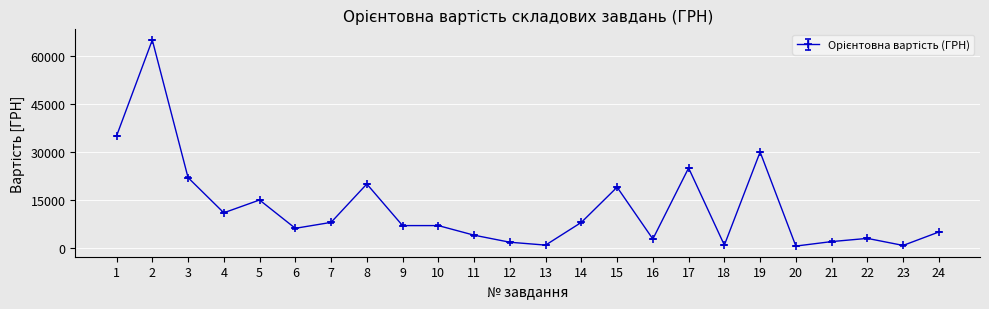

Count the number of categories in the chart.

24